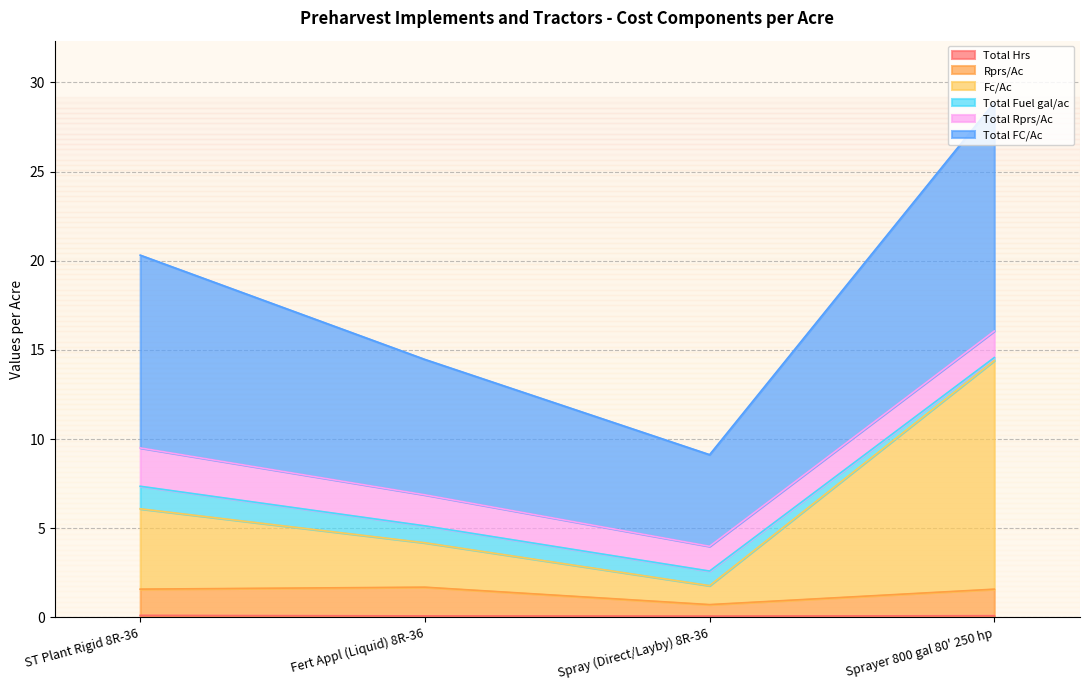

What is the label of the 2nd point from the left?

Fert Appl (Liquid) 8R-36